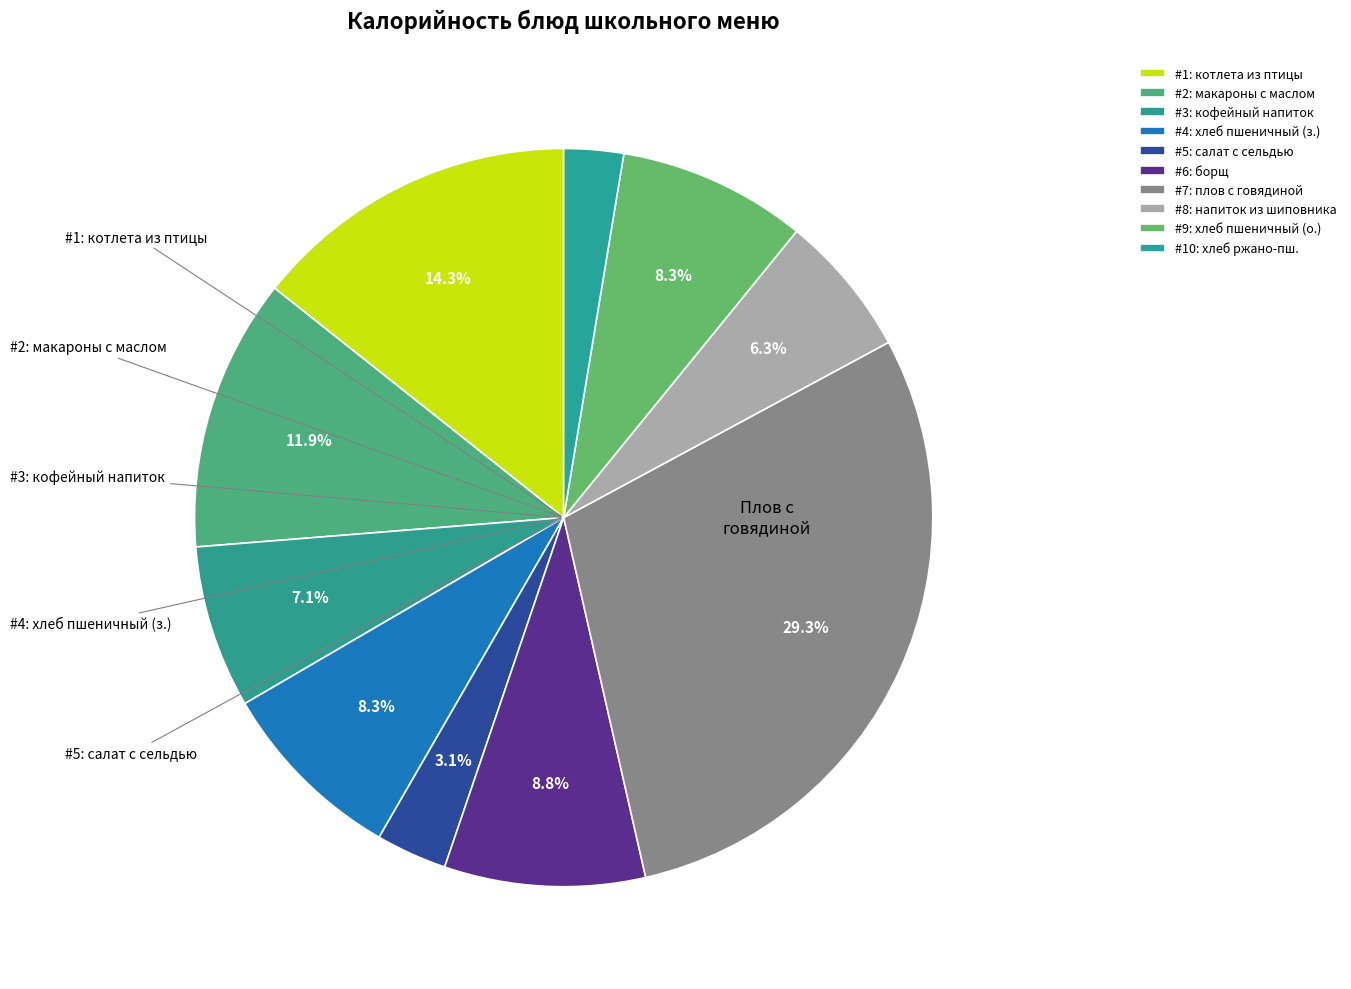

Which slice is the smallest?

хлеб ржано-пшеничный